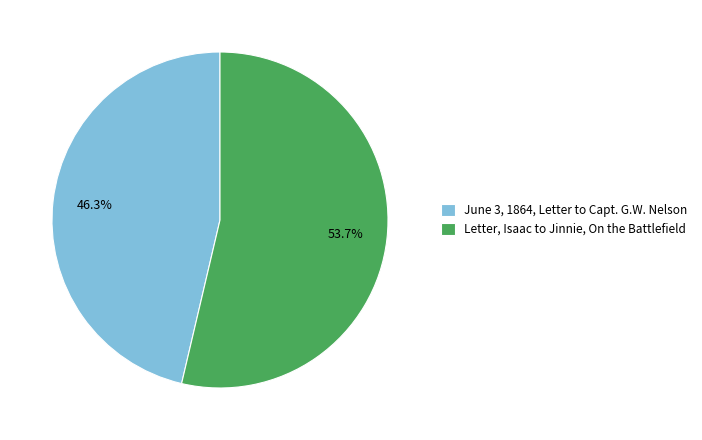

To the nearest percent, what is the difference between the June 3, 1864, Letter to Capt. G.W. Nelson and Letter, Isaac to Jinnie, On the Battlefield slice percentages?

7%